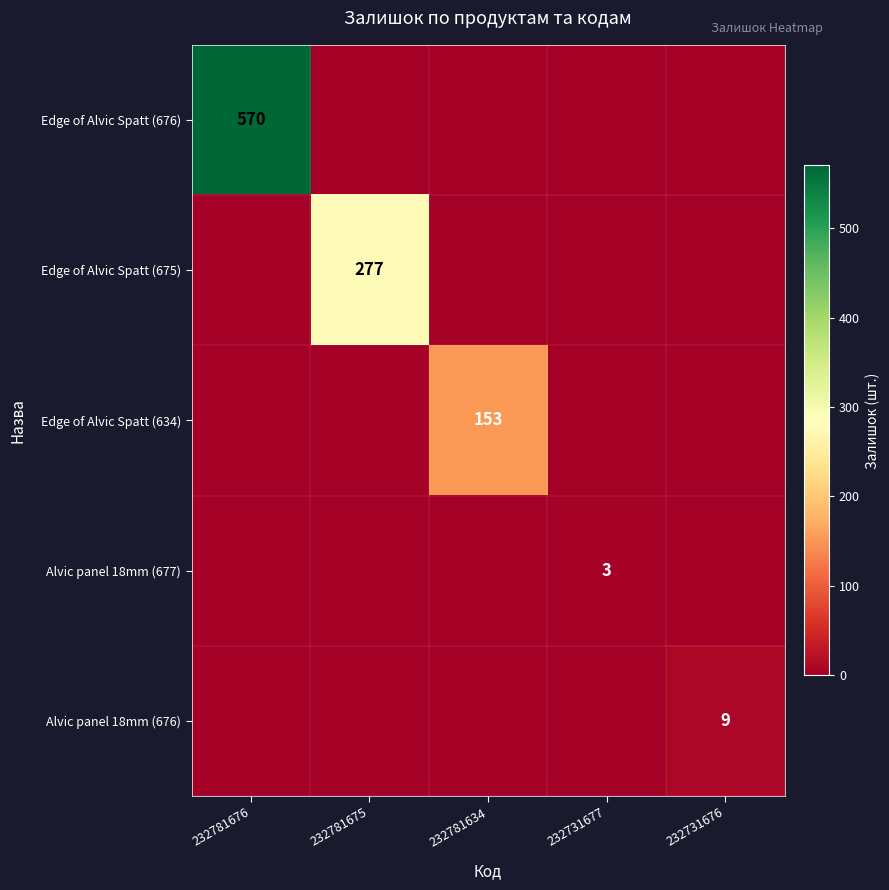

The Edge of Alvic Spatt (676) series shows 570 at 232781676. True or false?

True